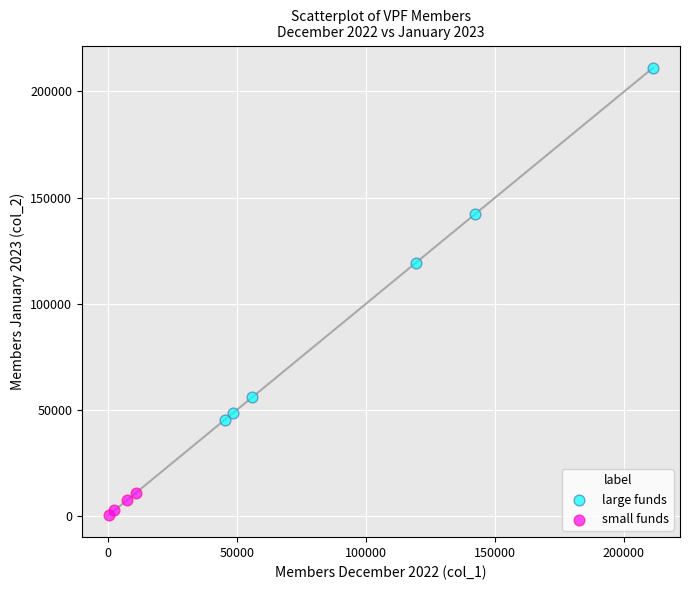

Which series has the widest spread of Y values?

large funds